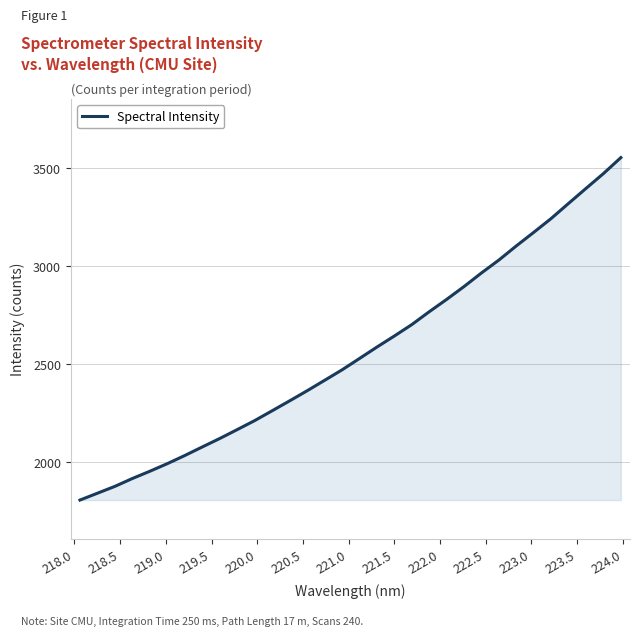

How many lines are shown in the chart?

1